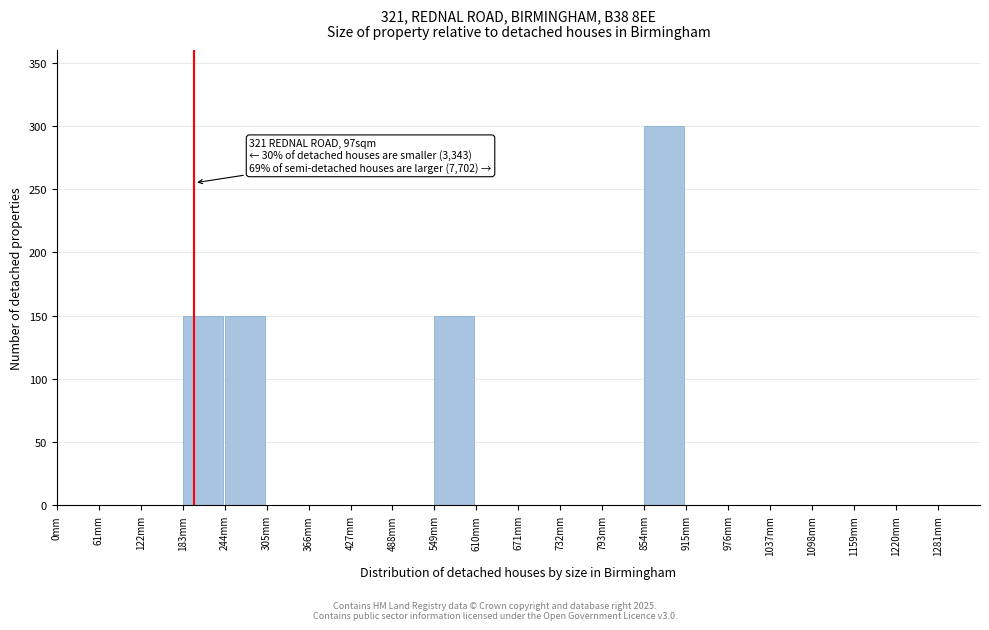

Over which range of the x-axis is the bar tallest?

854 to 915